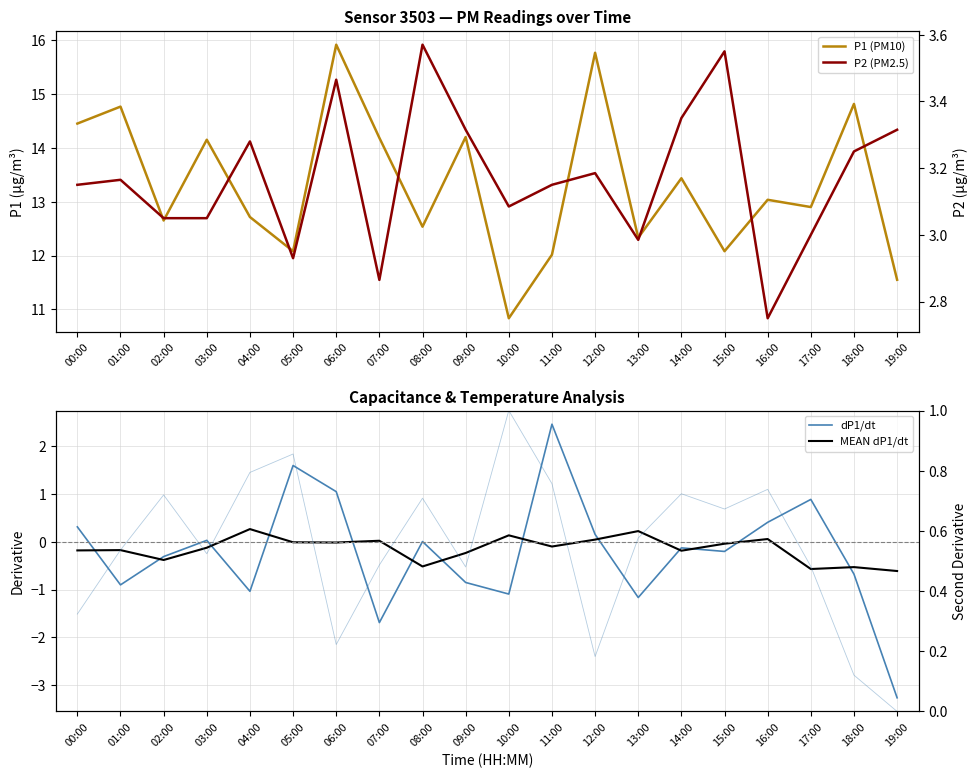

Reading left to right, transcribe all the data shown in this chart.

P1 (PM10): 00:00=14.4	01:00=14.8	02:00=12.7	03:00=14.2	04:00=12.7	05:00=12.1	06:00=15.9	07:00=14.2	08:00=12.5	09:00=14.2	10:00=10.8	11:00=12.0	12:00=15.8	13:00=12.3	14:00=13.4	15:00=12.1	16:00=13.0	17:00=12.9	18:00=14.8	19:00=11.6
dP1/dt: 00:00=0.3	01:00=-0.9	02:00=-0.3	03:00=0.0	04:00=-1.0	05:00=1.6	06:00=1.1	07:00=-1.7	08:00=0.0	09:00=-0.8	10:00=-1.1	11:00=2.5	12:00=0.2	13:00=-1.2	14:00=-0.1	15:00=-0.2	16:00=0.4	17:00=0.9	18:00=-0.7	19:00=-3.3
MEAN dP1/dt: 00:00=-0.2	01:00=-0.2	02:00=-0.4	03:00=-0.1	04:00=0.3	05:00=-0.0	06:00=-0.0	07:00=0.0	08:00=-0.5	09:00=-0.2	10:00=0.1	11:00=-0.1	12:00=0.0	13:00=0.2	14:00=-0.2	15:00=-0.0	16:00=0.1	17:00=-0.6	18:00=-0.5	19:00=-0.6
P2 (PM2.5): 00:00=3.1	01:00=3.2	02:00=3.0	03:00=3.0	04:00=3.3	05:00=2.9	06:00=3.5	07:00=2.9	08:00=3.6	09:00=3.3	10:00=3.1	11:00=3.1	12:00=3.2	13:00=3.0	14:00=3.4	15:00=3.5	16:00=2.8	17:00=3.0	18:00=3.2	19:00=3.3
2nd Deriv (norm): 00:00=0.3	01:00=0.5	02:00=0.7	03:00=0.5	04:00=0.8	05:00=0.9	06:00=0.2	07:00=0.5	08:00=0.7	09:00=0.5	10:00=1.0	11:00=0.8	12:00=0.2	13:00=0.6	14:00=0.7	15:00=0.7	16:00=0.7	17:00=0.5	18:00=0.1	19:00=0.0